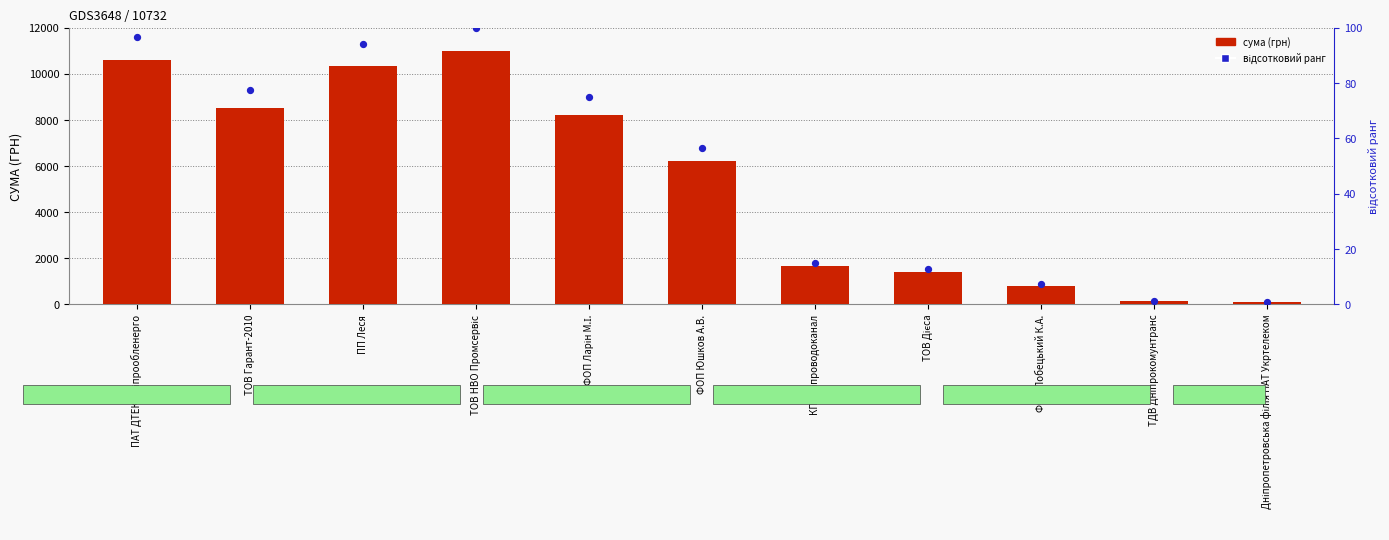

Which series has the widest spread of Y values?

сума (грн)